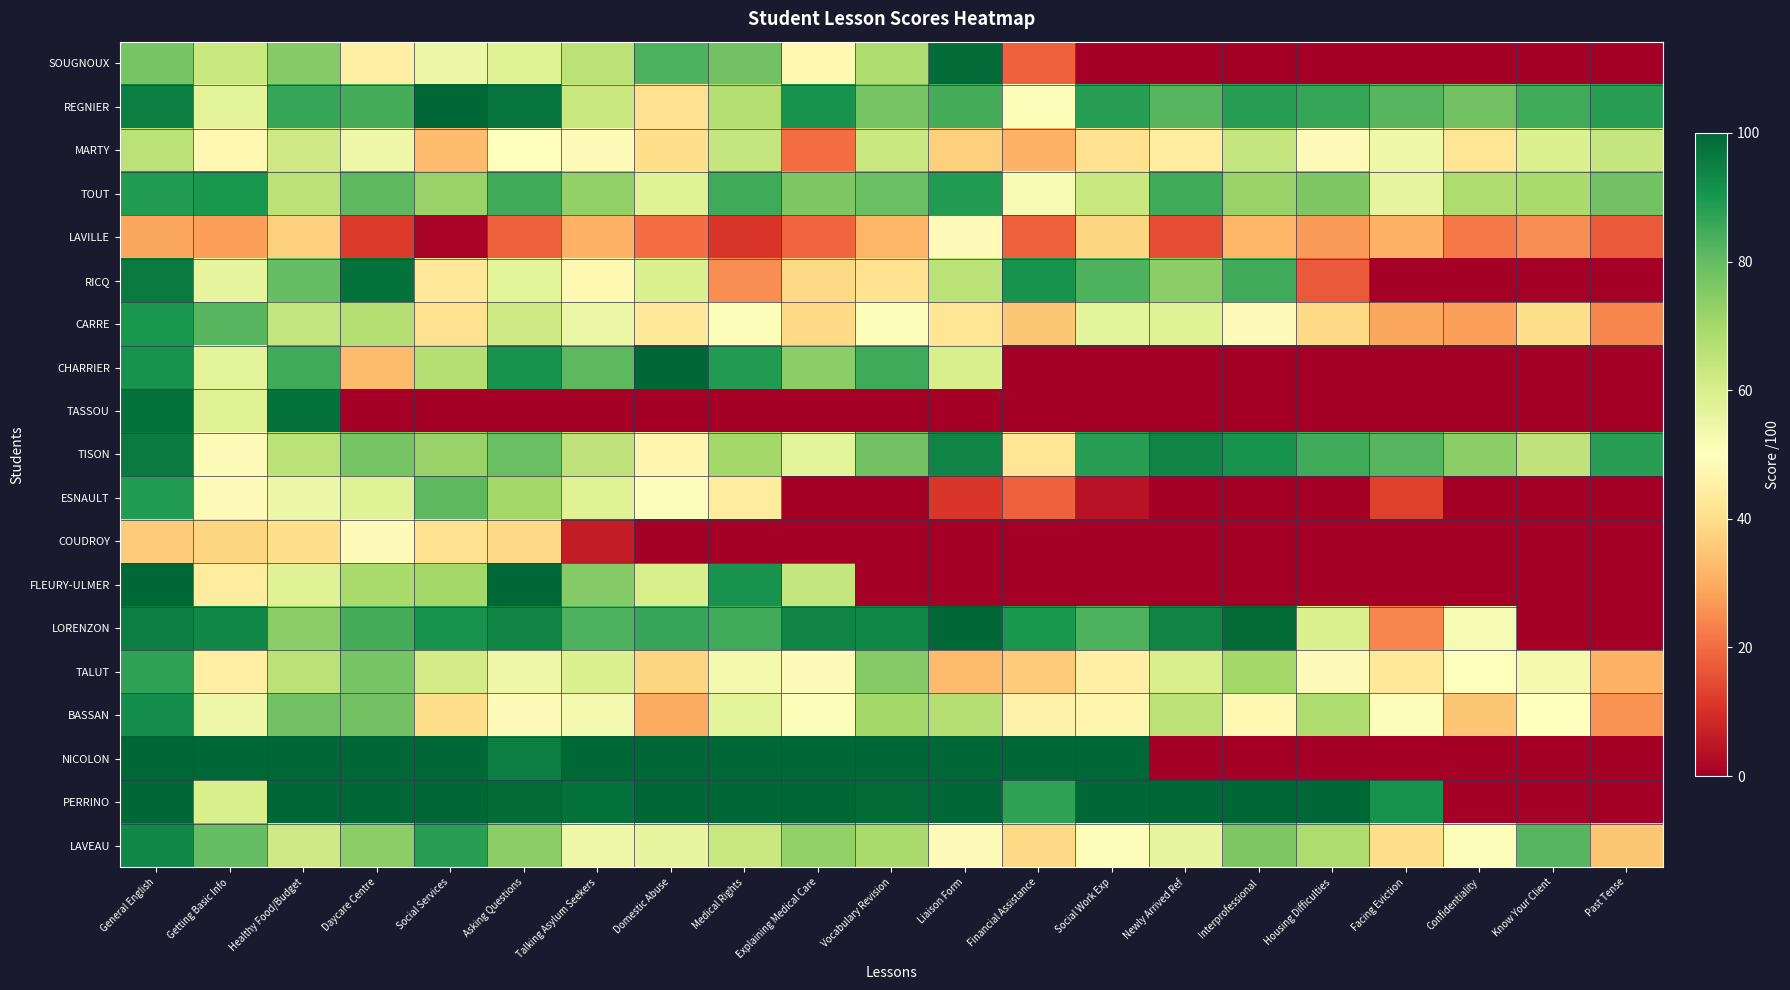

What is the difference between the highest and lowest values at Getting Basic Info?

72